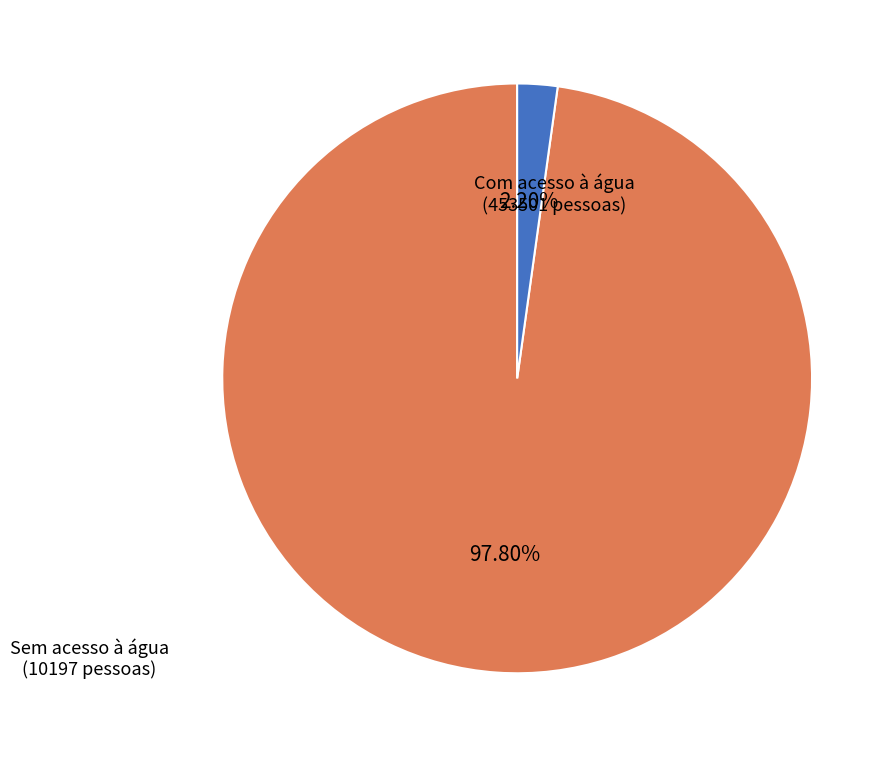

Is there any slice that represents more than half of the pie?

Yes